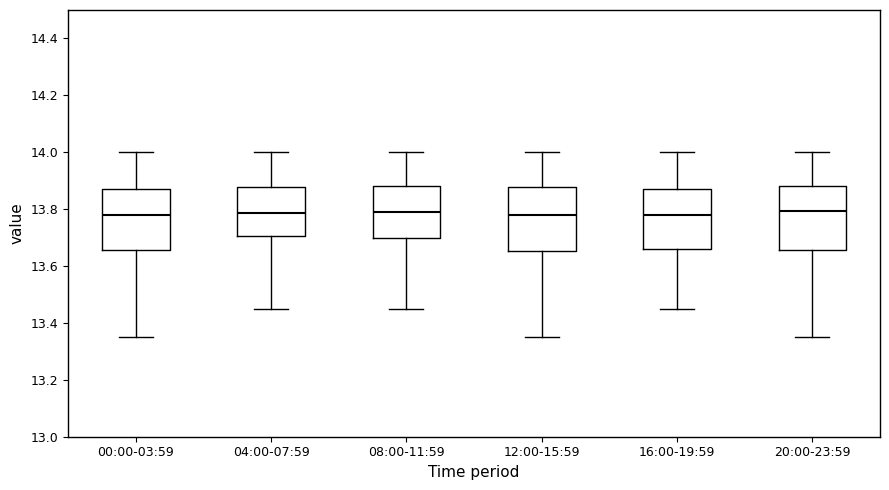

Reading left to right, transcribe this box plot: for each box, give where its median line is, the range the box spans, and where its two whiskers end, as read against the y-axis. The values are not printed on the chart, so give them approximately, as read against the axis.

00:00-03:59: median 13.78, box 13.66 to 13.88, whiskers 13.36 to 14.00
04:00-07:59: median 13.78, box 13.70 to 13.88, whiskers 13.46 to 14.00
08:00-11:59: median 13.80, box 13.70 to 13.88, whiskers 13.46 to 14.00
12:00-15:59: median 13.78, box 13.66 to 13.88, whiskers 13.36 to 14.00
16:00-19:59: median 13.78, box 13.66 to 13.88, whiskers 13.46 to 14.00
20:00-23:59: median 13.80, box 13.66 to 13.88, whiskers 13.36 to 14.00